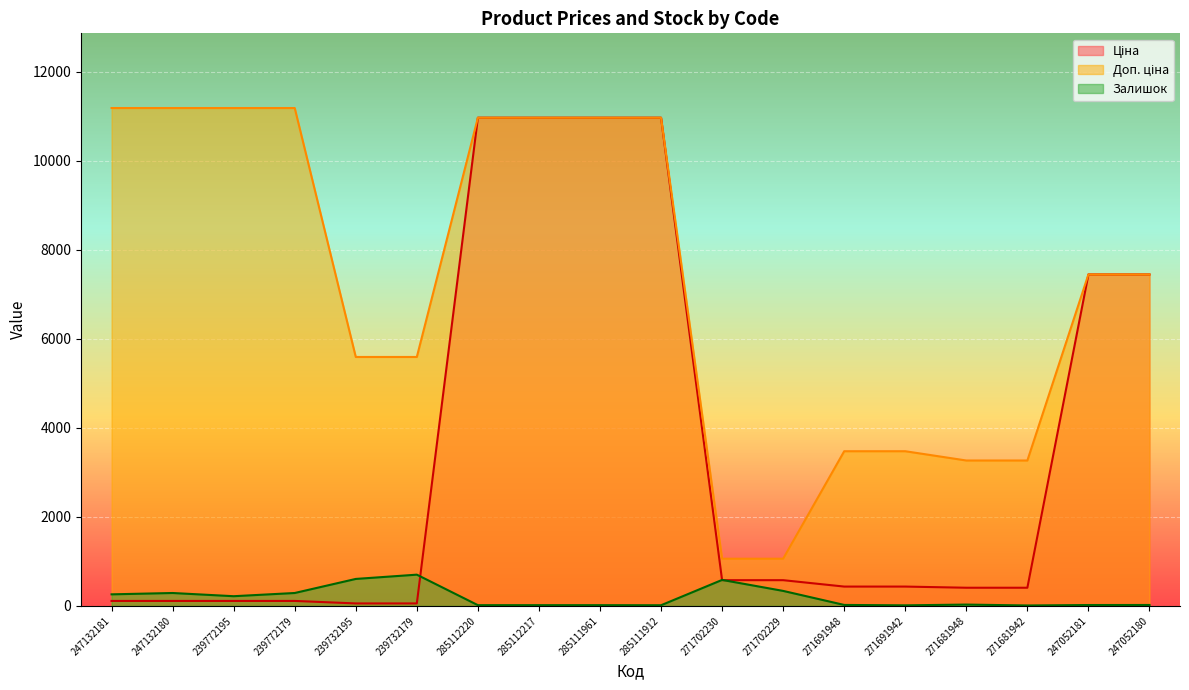

Does the chart display data point markers on the line(s)?

No